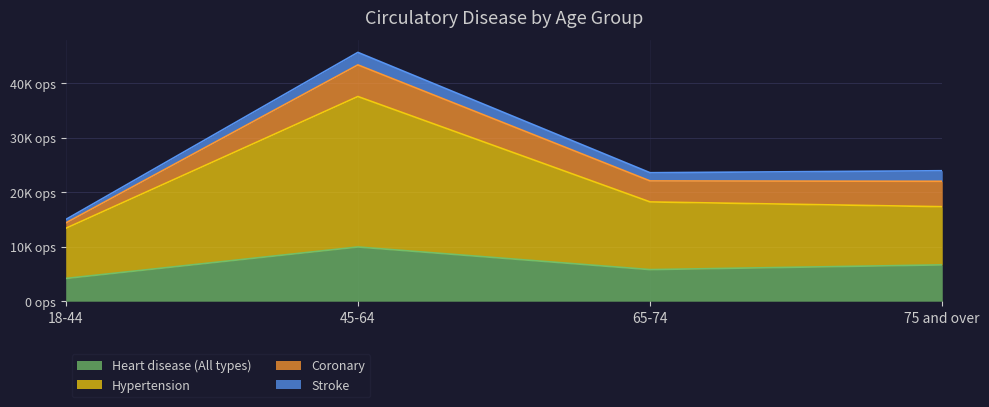

Read the Heart disease (All types) value at 18-44, to the nearest 100.

4200